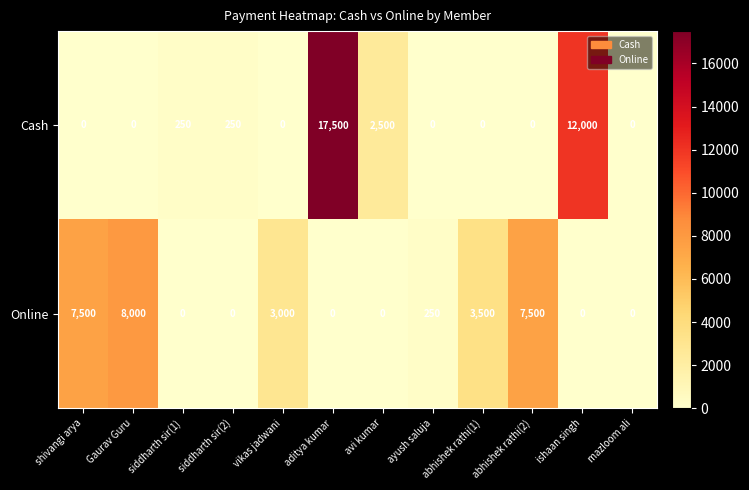

Which series has the widest spread of values?

Cash